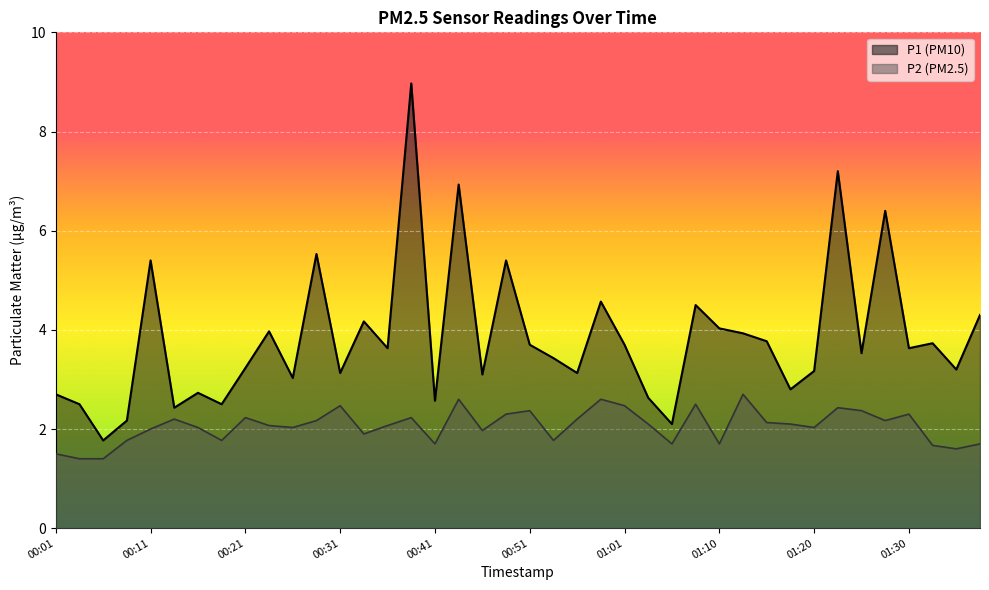

What is the greatest value displayed?

9.0